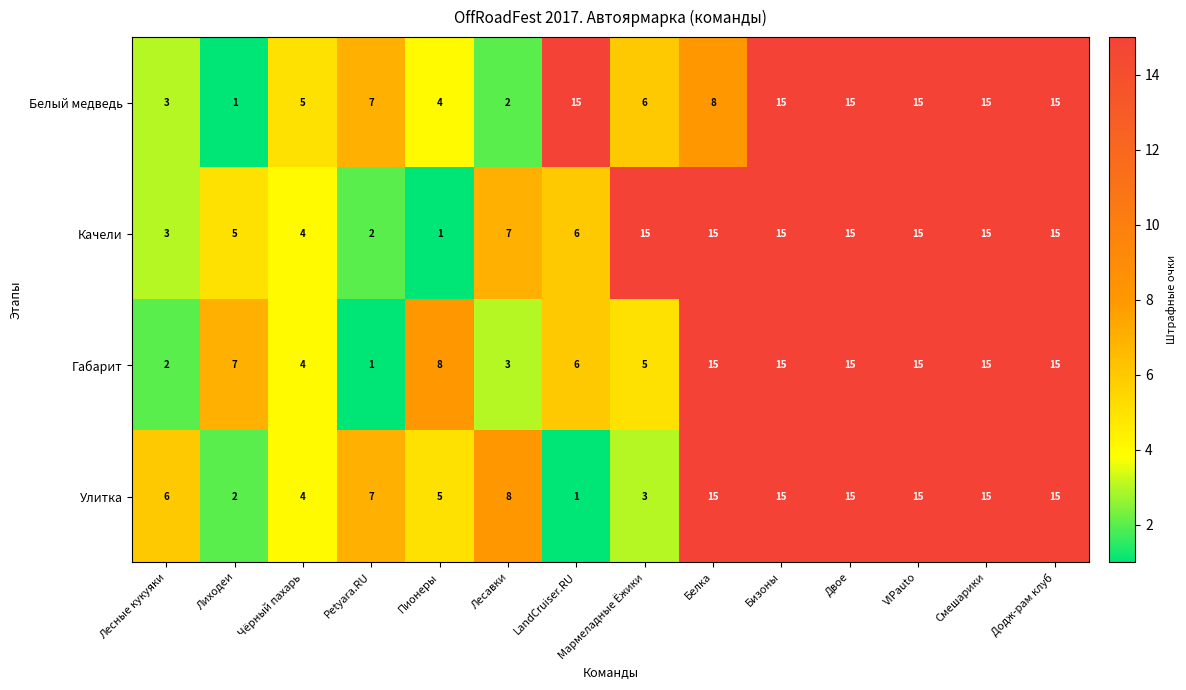

What value does the Габарит series have at Лесавки?

3